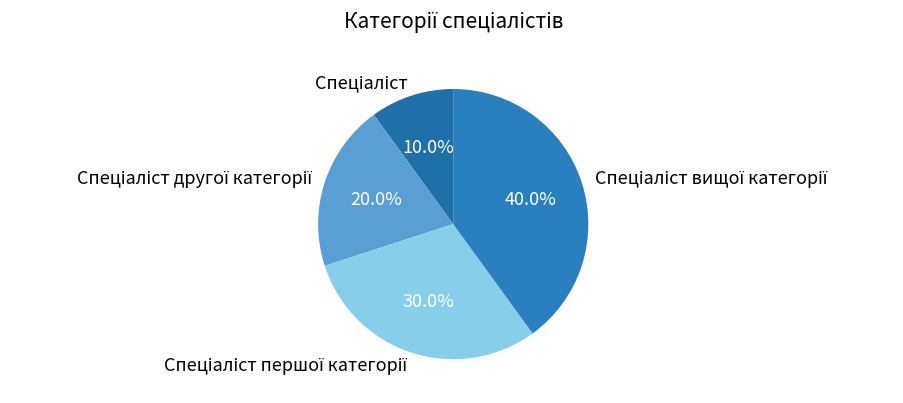

Is there a majority slice in this chart?

No